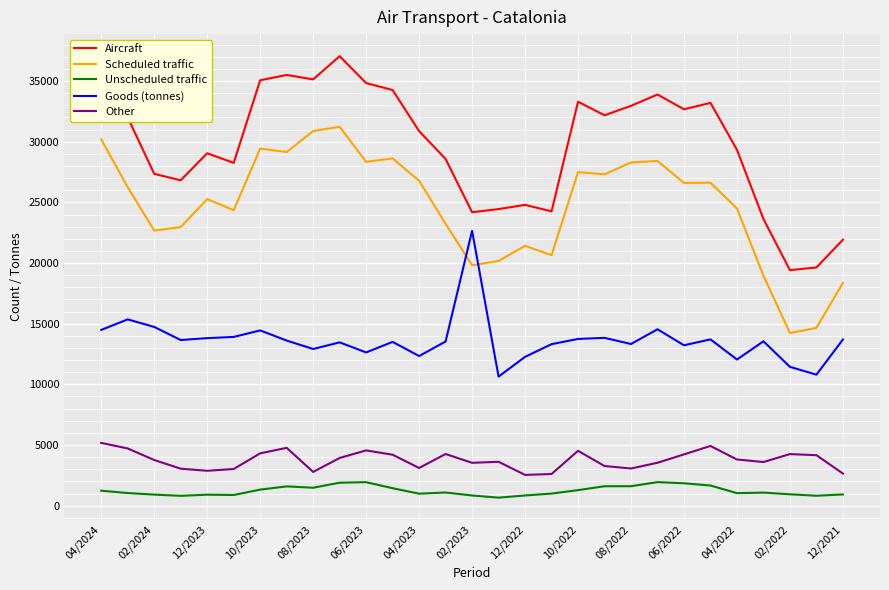

Which series has the widest spread of values?

Aircraft